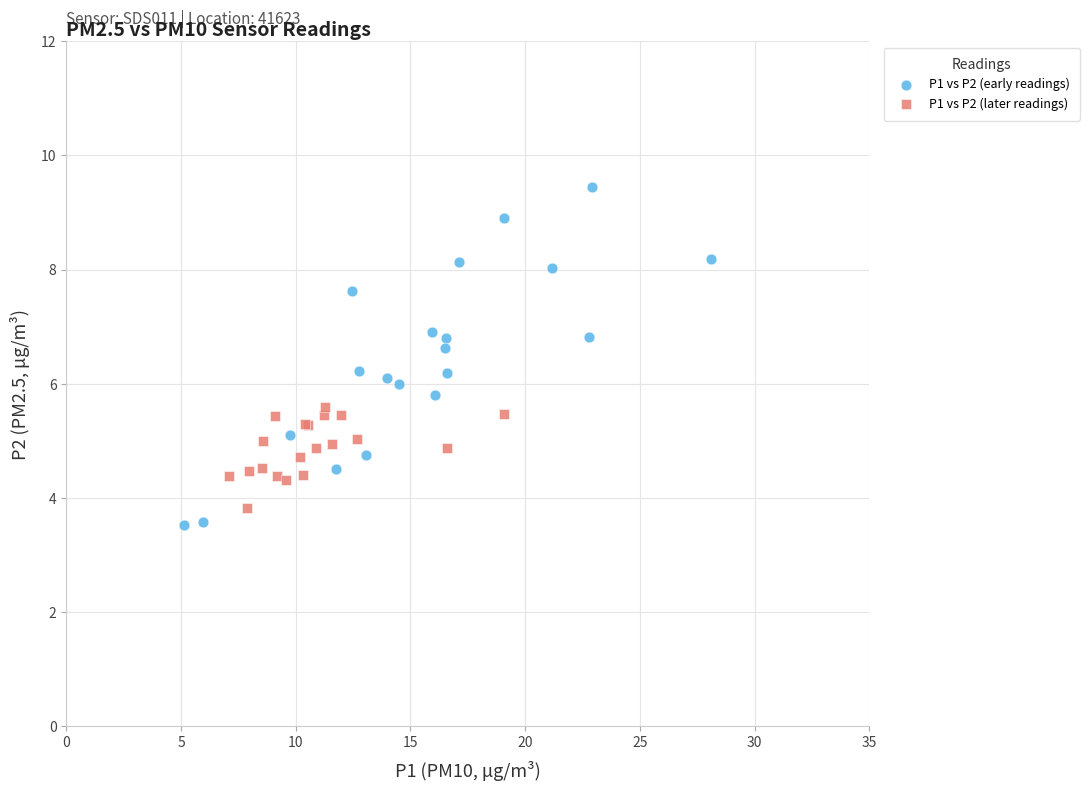

Which series contains the lowest Y value?

P1 vs P2 (early readings)